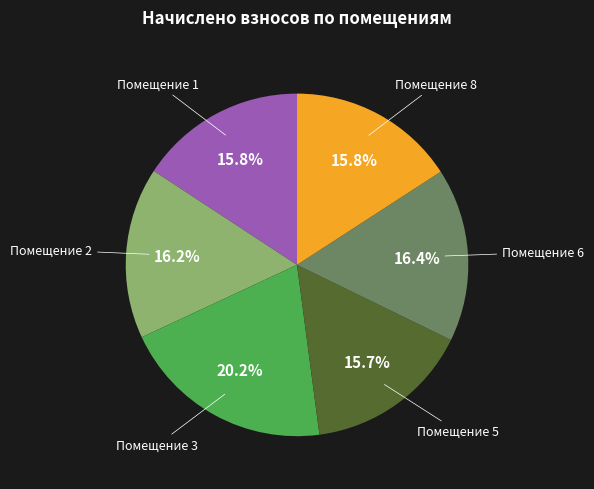

To the nearest percent, what is the average slice percentage?

17%